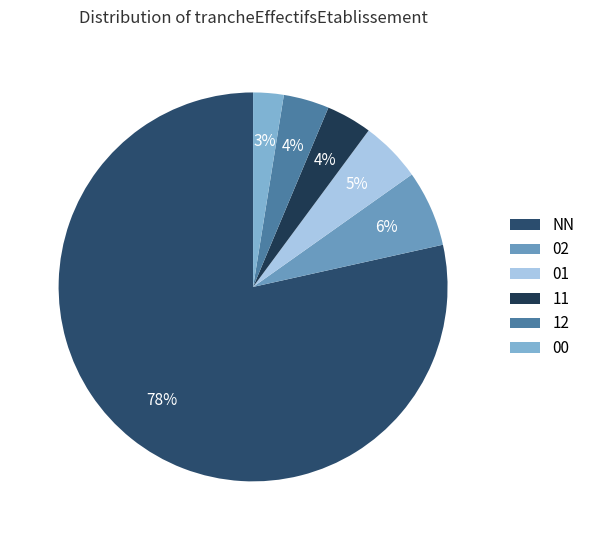

Count the number of slices in the pie.

6